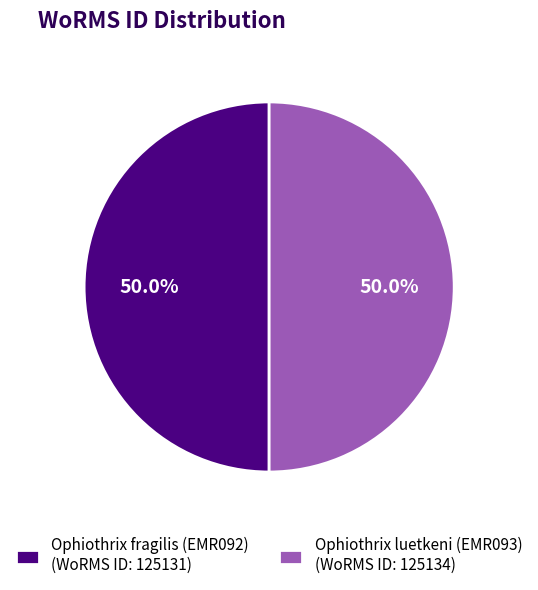

What is the ratio of the value at Ophiothrix luetkeni (EMR093) (WoRMS ID: 125134) to the value at Ophiothrix fragilis (EMR092) (WoRMS ID: 125131)?

1.0